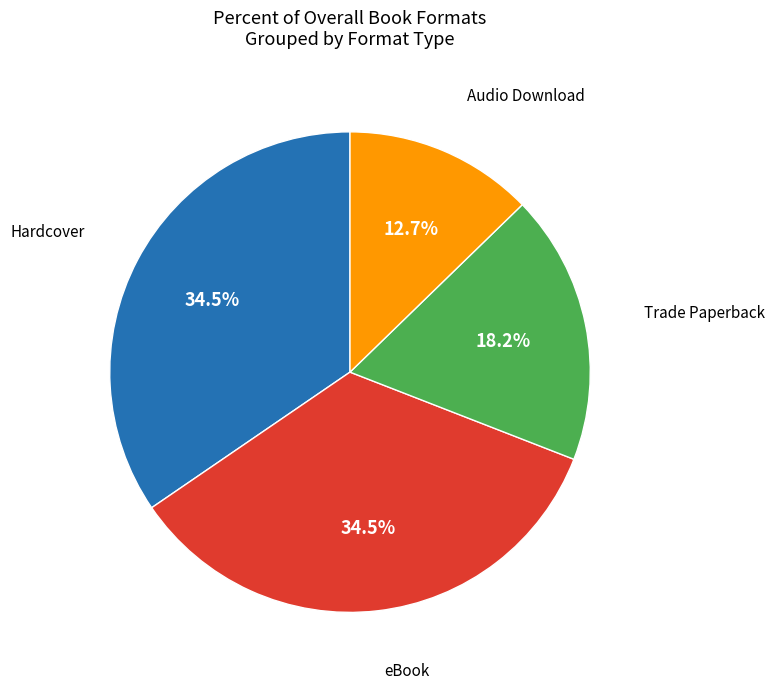

How many segments does this pie chart have?

4